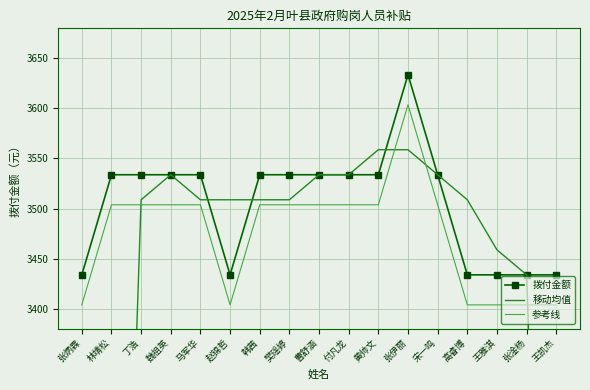

True or false: 参考线 and 拨付金额 intersect in this chart.

False